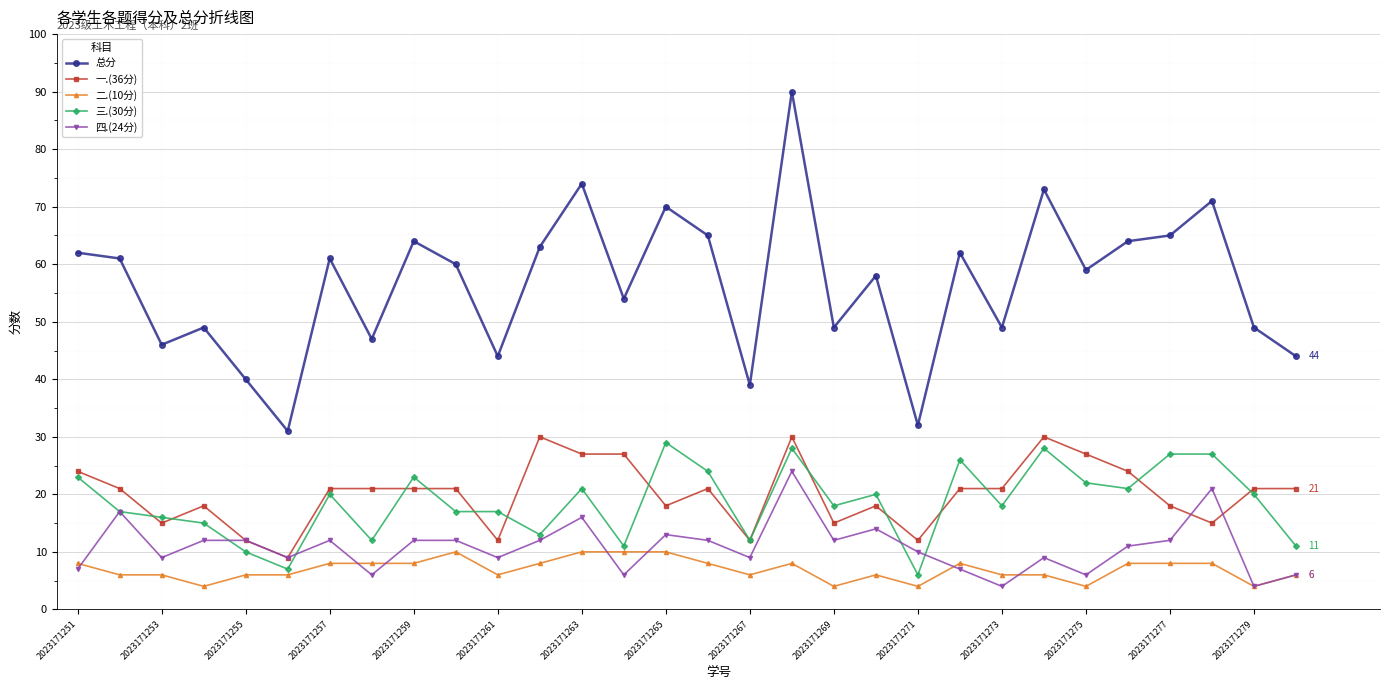

Which series has the largest range (max minus min)?

总分